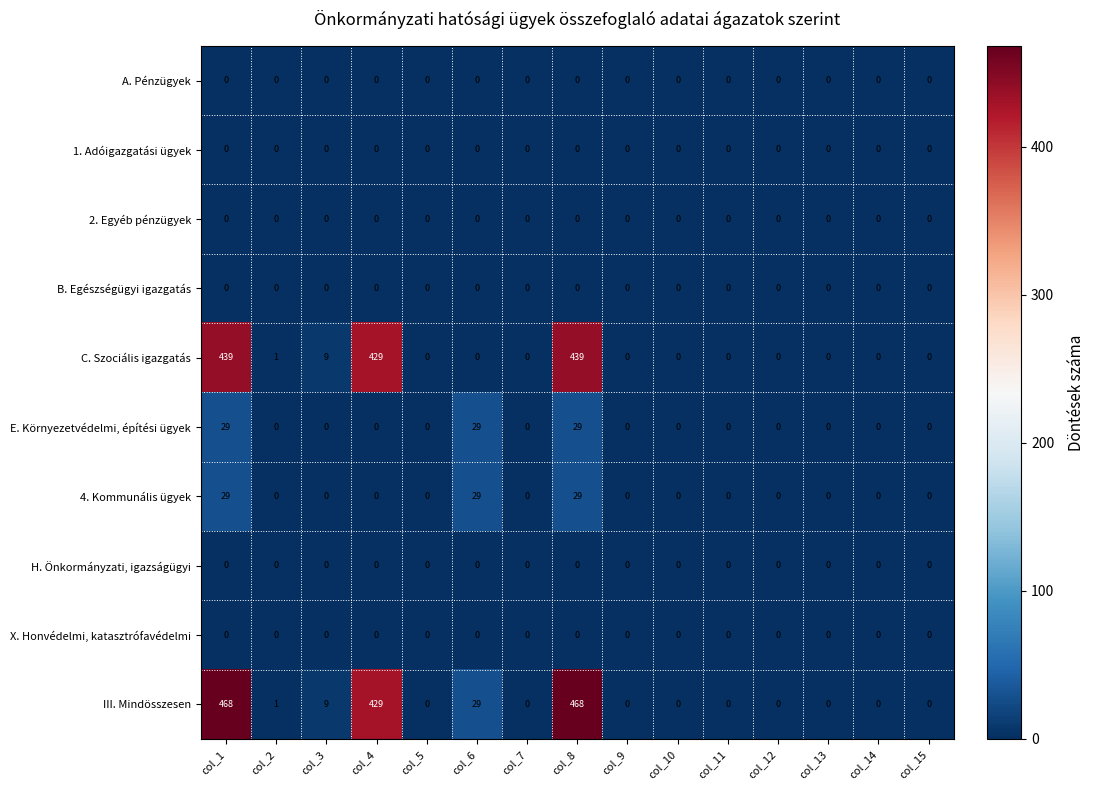

Which series has the widest spread of values?

III. Mindösszesen